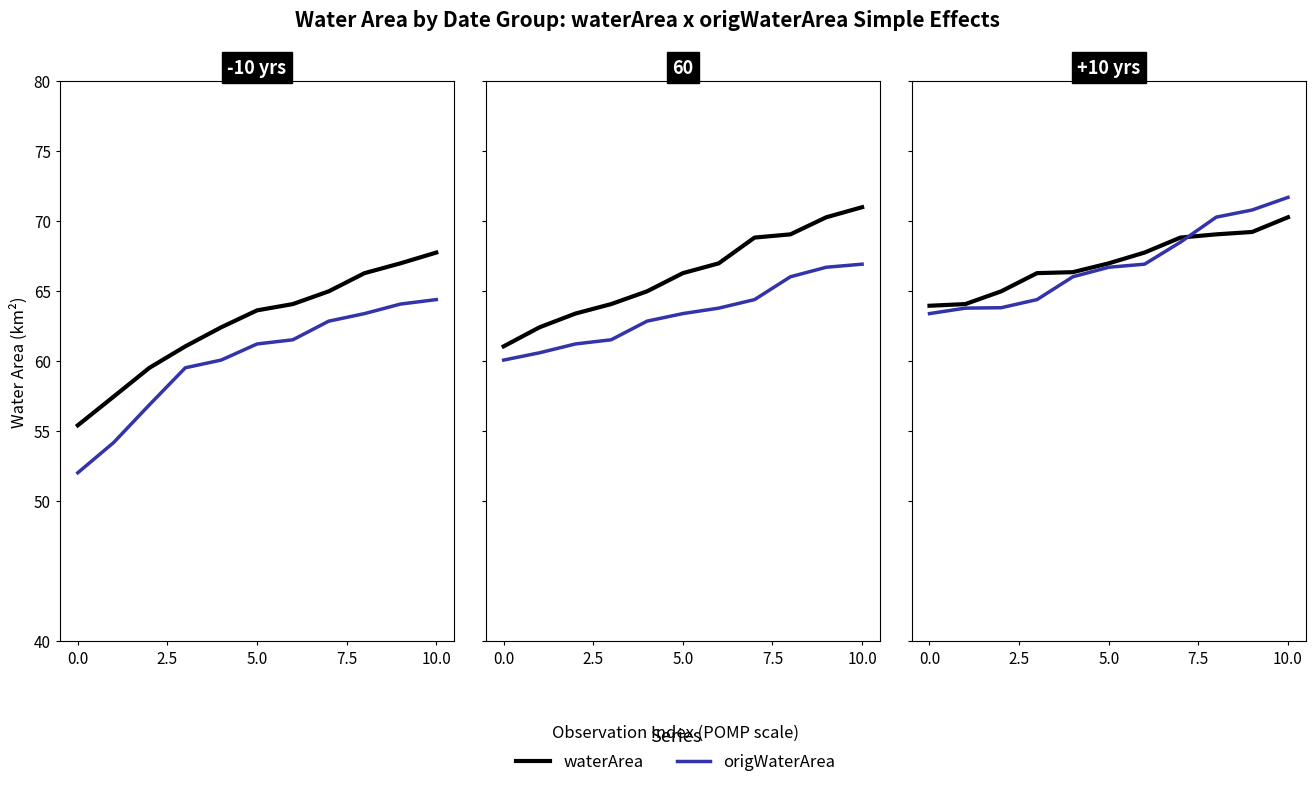

What is the difference between the maximum and minimum values in the waterArea series?

6.3